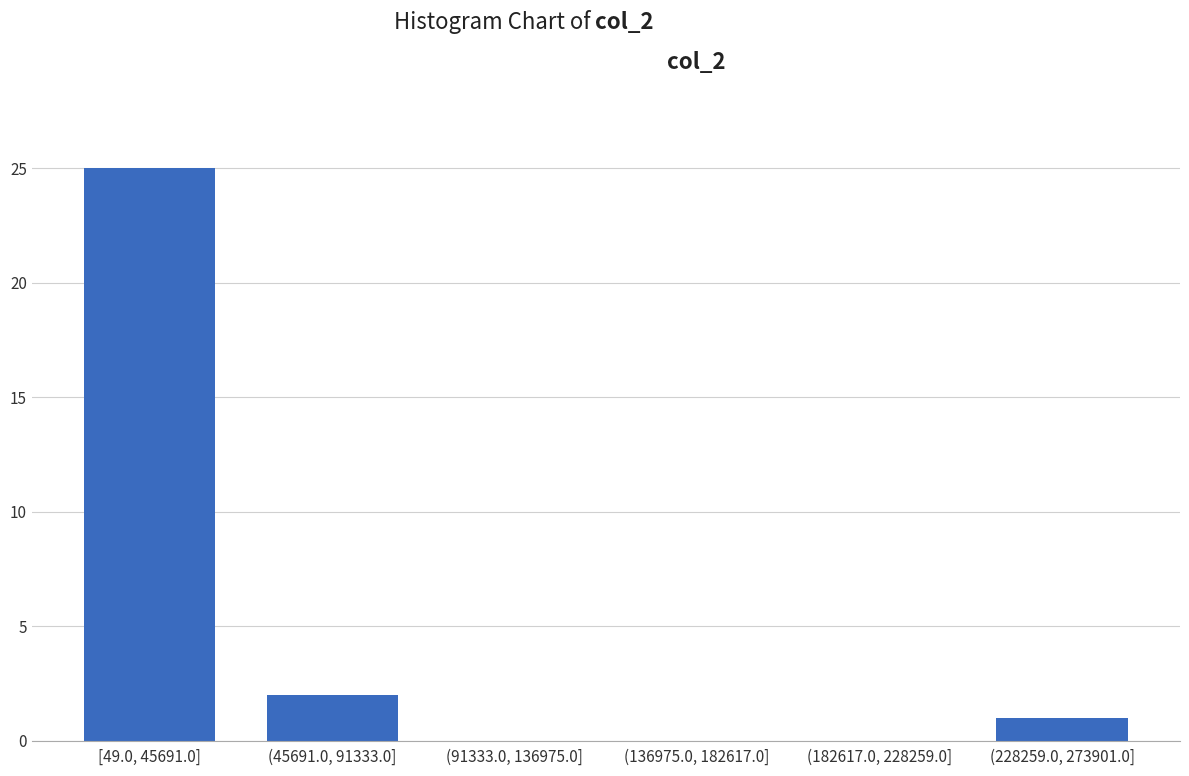

Reading left to right, what are all the values shown in this chart?

[49.0, 45691.0]=25	(45691.0, 91333.0]=2	(91333.0, 136975.0]=0	(136975.0, 182617.0]=0	(182617.0, 228259.0]=0	(228259.0, 273901.0]=1